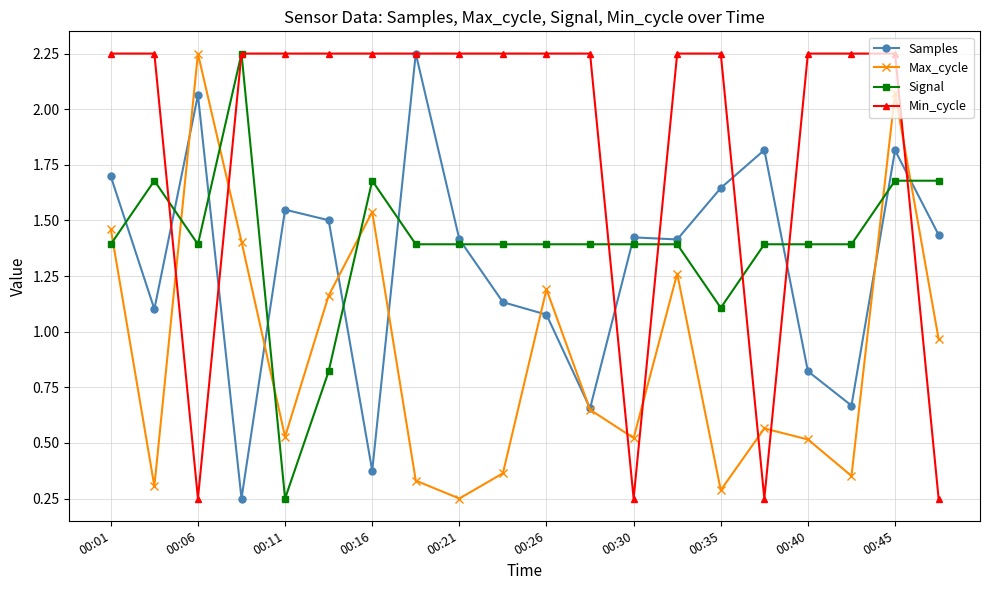

True or false: Samples has more than 0 points higher than both neighbors.

True